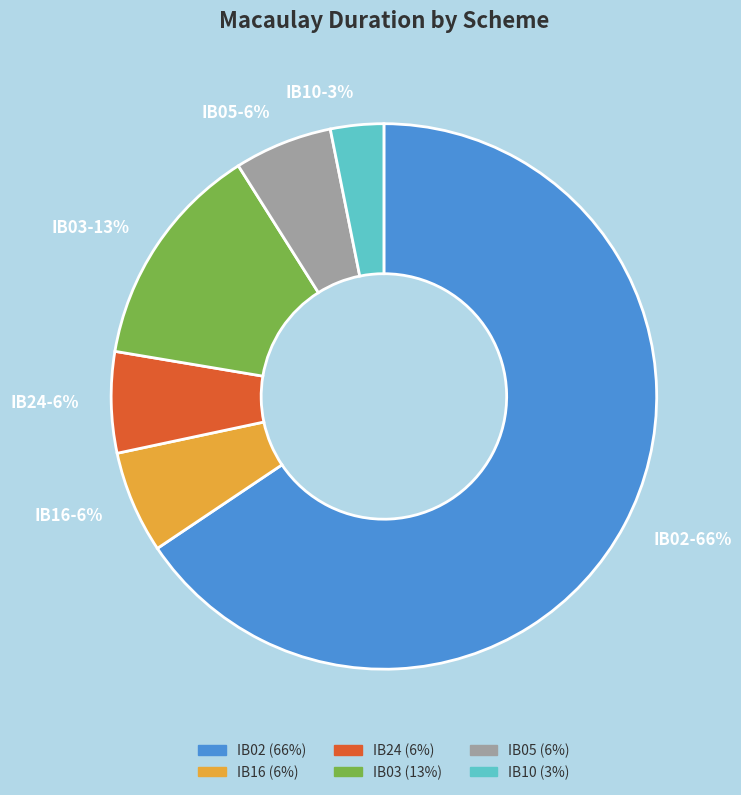

What is the ratio of the value at IB10 to the value at IB05?

0.5